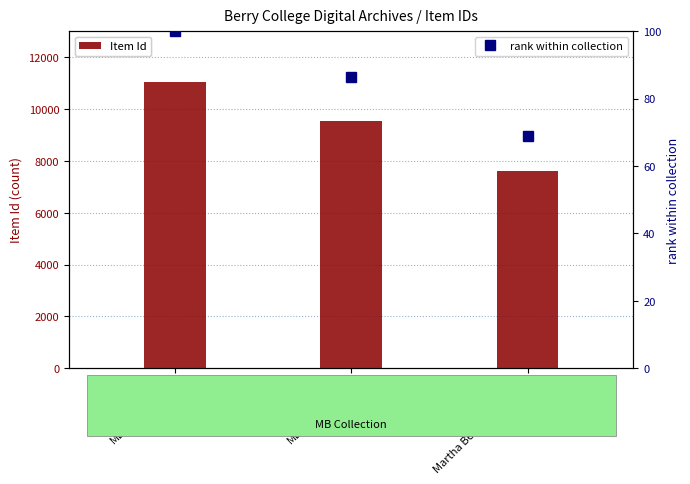

At Martha Berry & Coolidge, list the series in order from largest to smallest.

Item Id, rank within collection